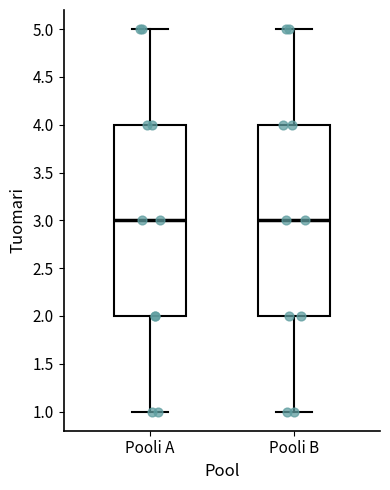

Reading left to right, transcribe this box plot: for each box, give where its median line is, the range the box spans, and where its two whiskers end, as read against the y-axis. The values are not printed on the chart, so give them approximately, as read against the axis.

Pooli A: median 3, box 2 to 4, whiskers 1 to 5
Pooli B: median 3, box 2 to 4, whiskers 1 to 5